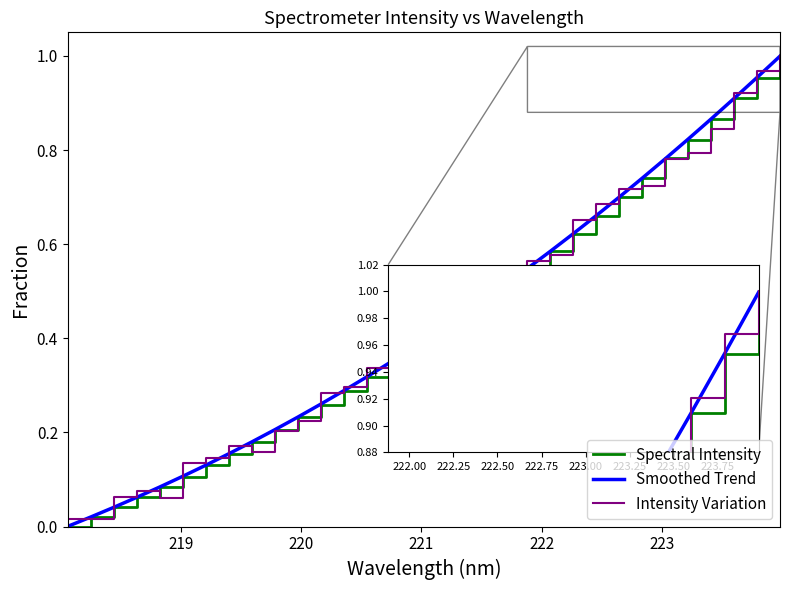

At how many categories does at least one series exceed 0?

32